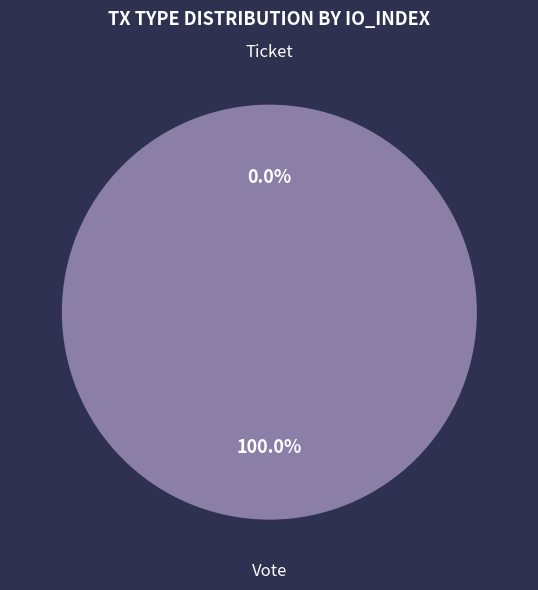

What is the smallest slice in the pie chart?

Ticket